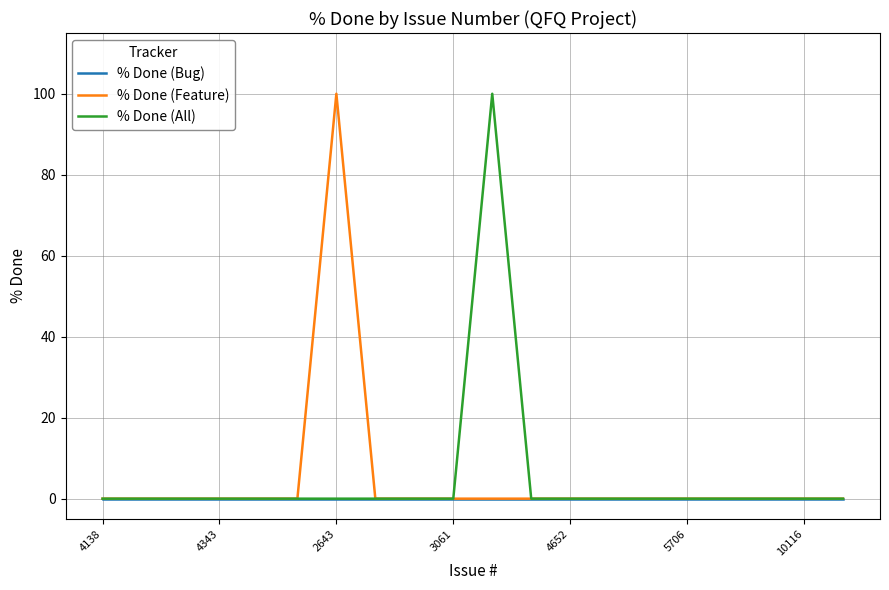

What is the highest value of the % Done (All) series?

100